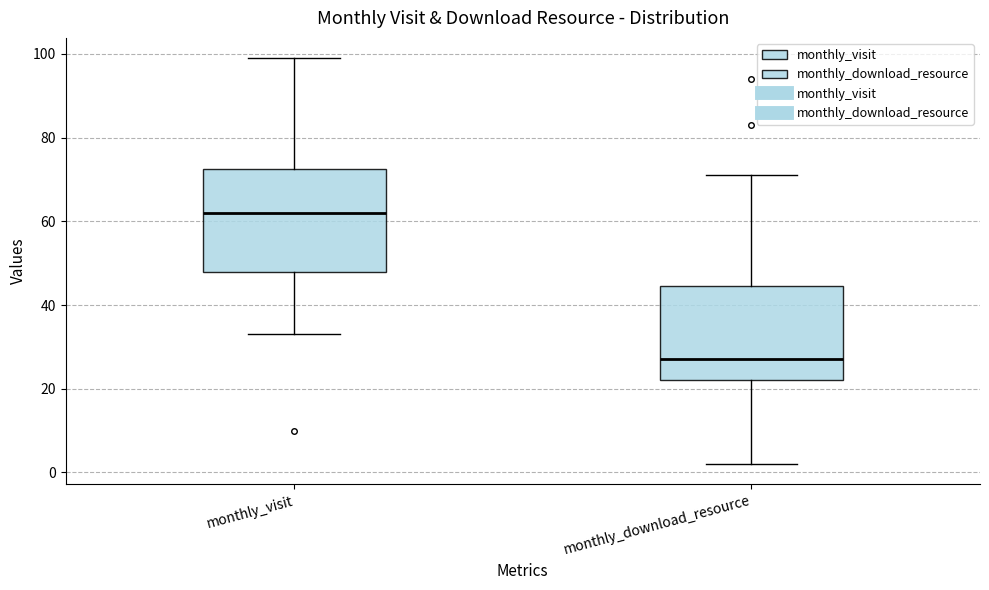

Reading left to right, read every box against the y-axis: the position of its median line, the range the box covers, and the ends of its whiskers. The values are not printed on the chart, so give them approximately, as read against the axis.

monthly_visit: median 62, box 48 to 72, whiskers 34 to 100
monthly_download_resource: median 28, box 22 to 44, whiskers 2 to 72